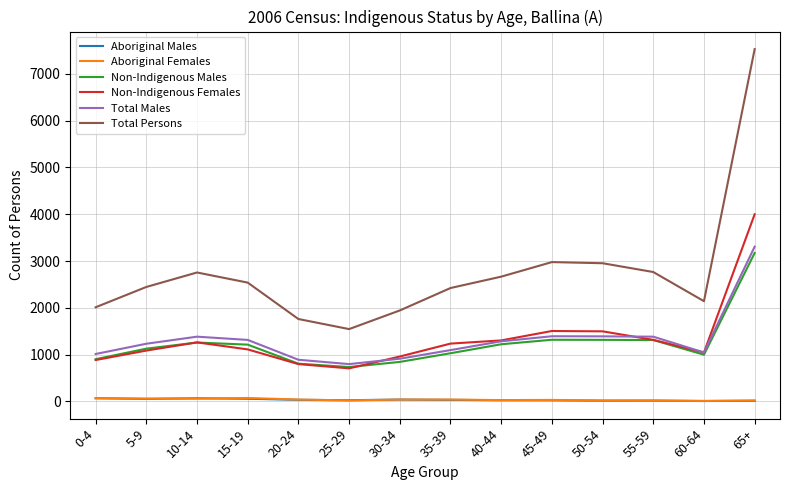

Is the value of Non-Indigenous Females at 0-4 greater than the value of Aboriginal Females at 5-9?

Yes